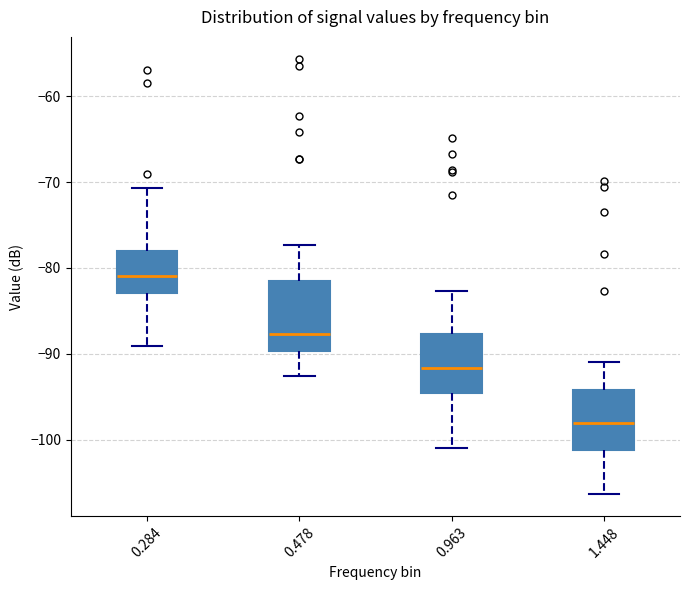

Which box has the highest median line?

0.284